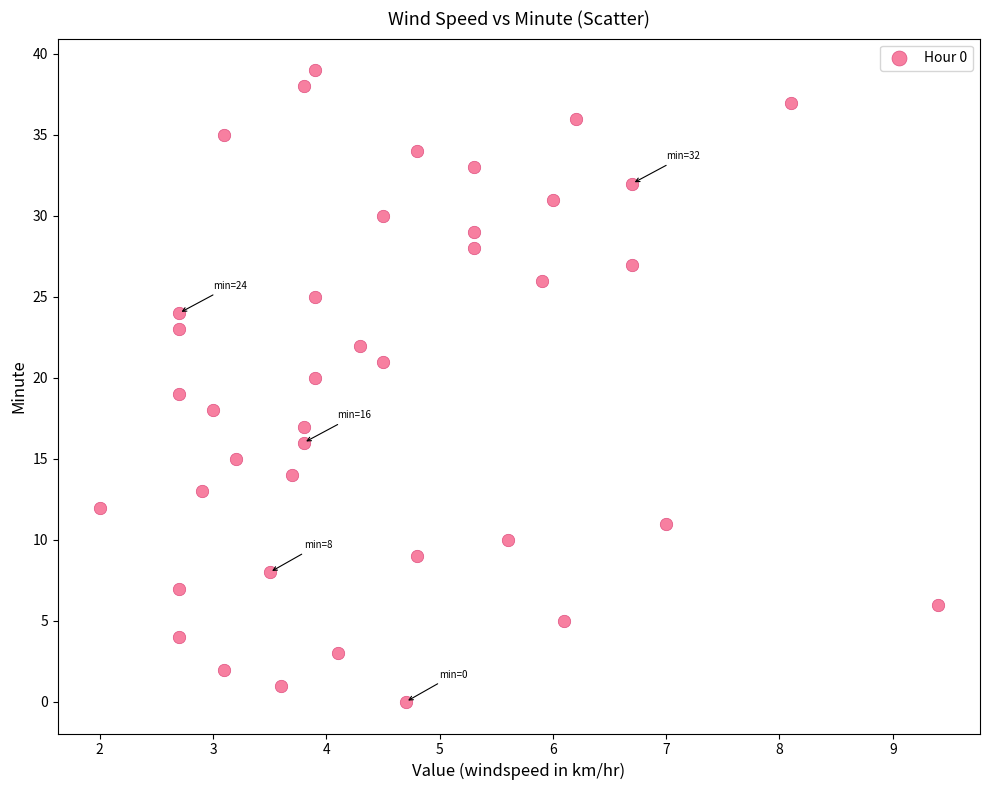

How many points are shown in the scatter plot?

40